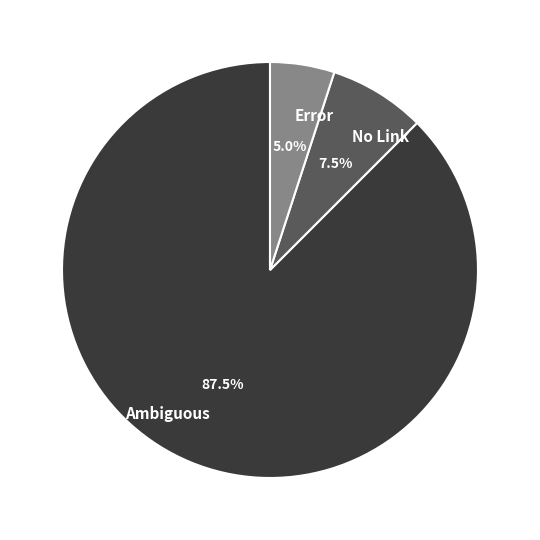

Is there any slice that represents more than half of the pie?

Yes